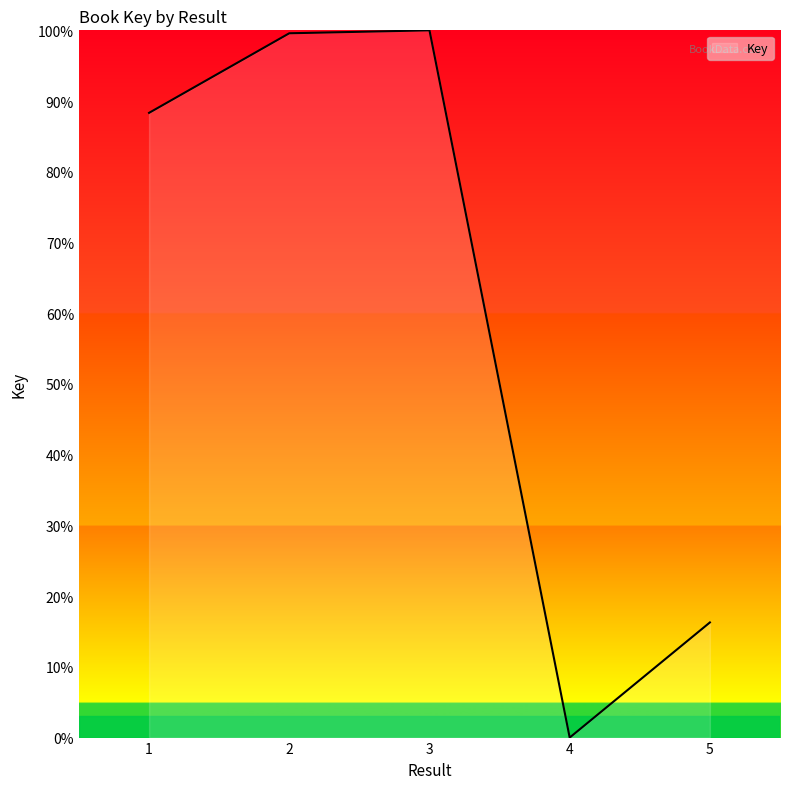

How many interior local valleys (lower than both neighbors) does the data have?

1